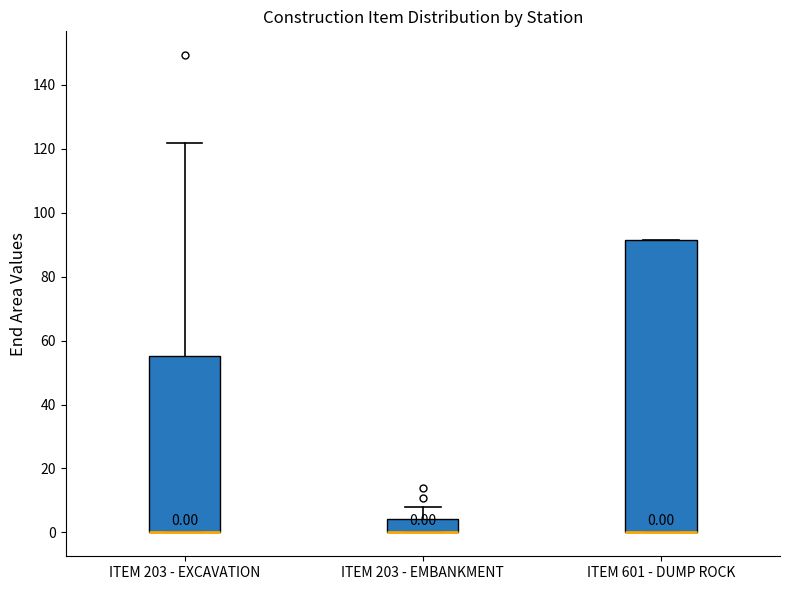

Which box is the tallest, from its lower edge to its upper edge?

ITEM 601 - DUMP ROCK